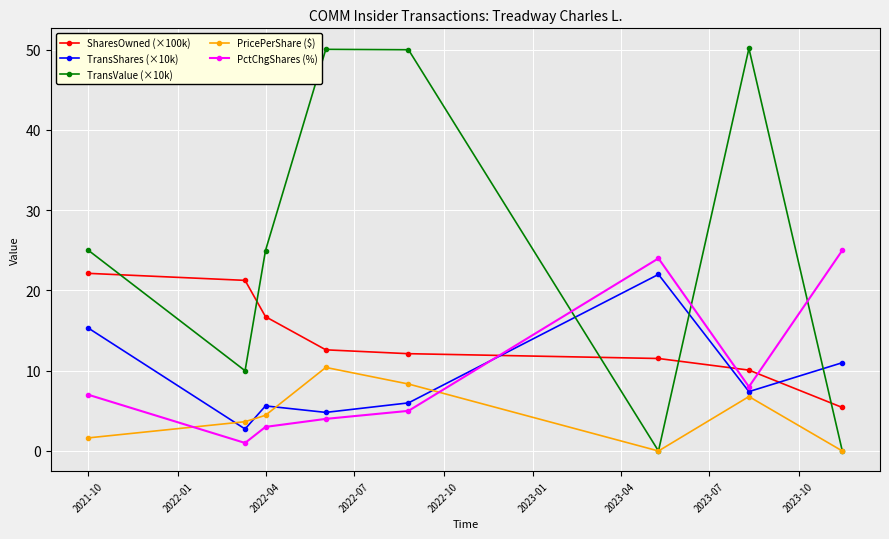

Which series has the largest range (max minus min)?

TransValue (×10k)